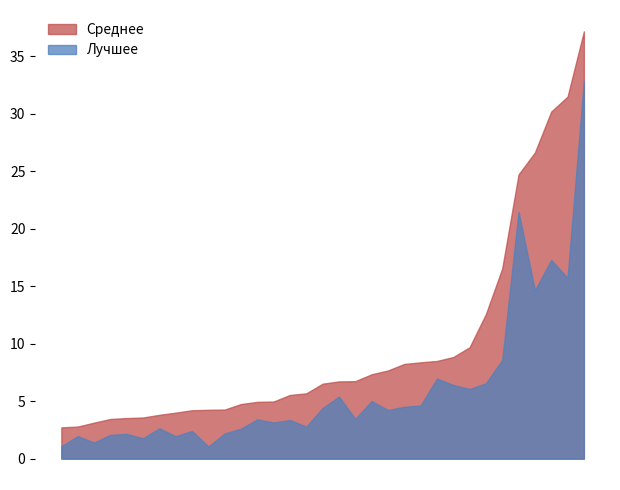

What is the difference between the second highest and second lowest values in the Среднее series?

28.7